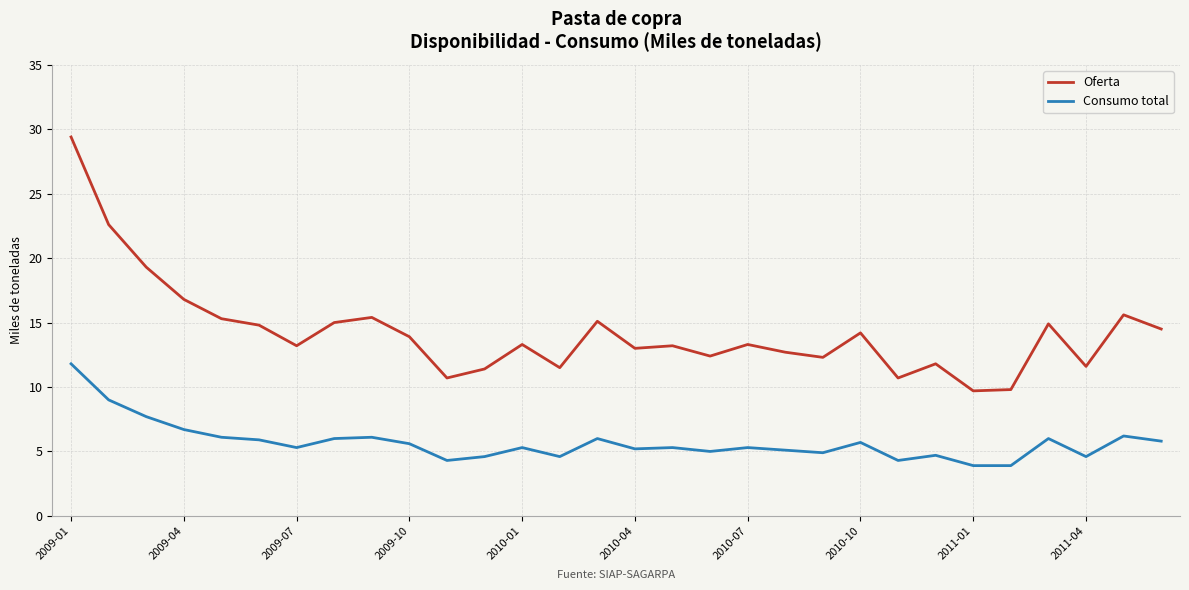

Which series has the widest spread of values?

Oferta